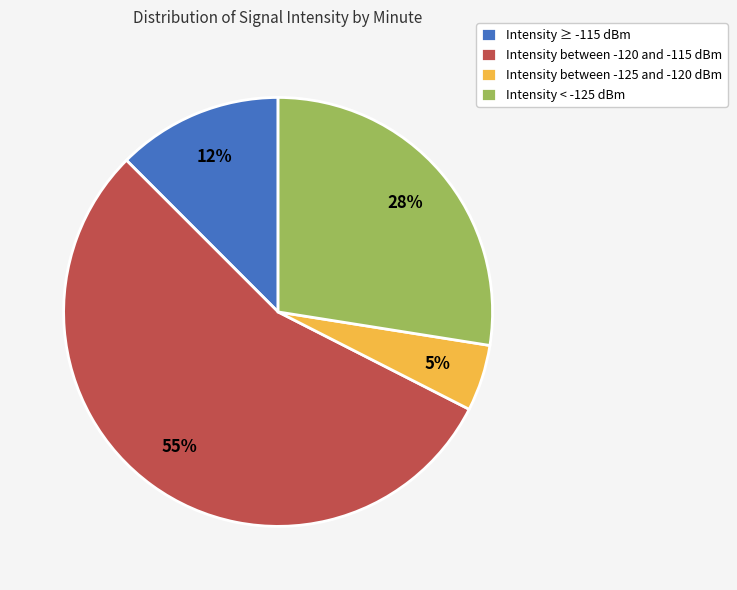

Is it true that Intensity < -125 dBm is 15% of the pie?

False